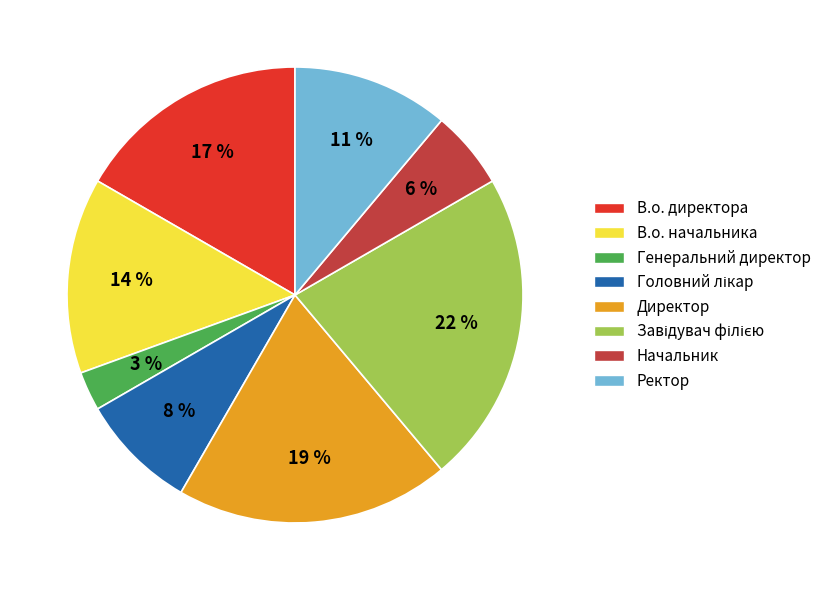

Is there a majority slice in this chart?

No